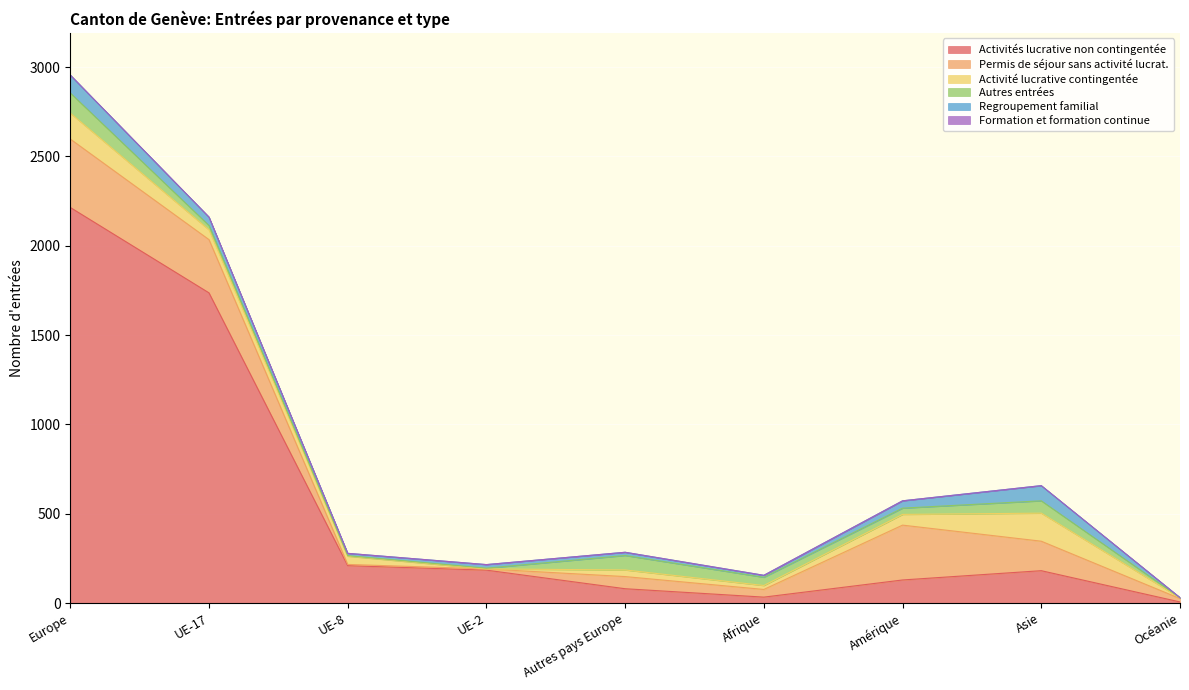

In Activités lucrative non contingentée, how many points are lower than both neighbors (excluding endpoints)?

1